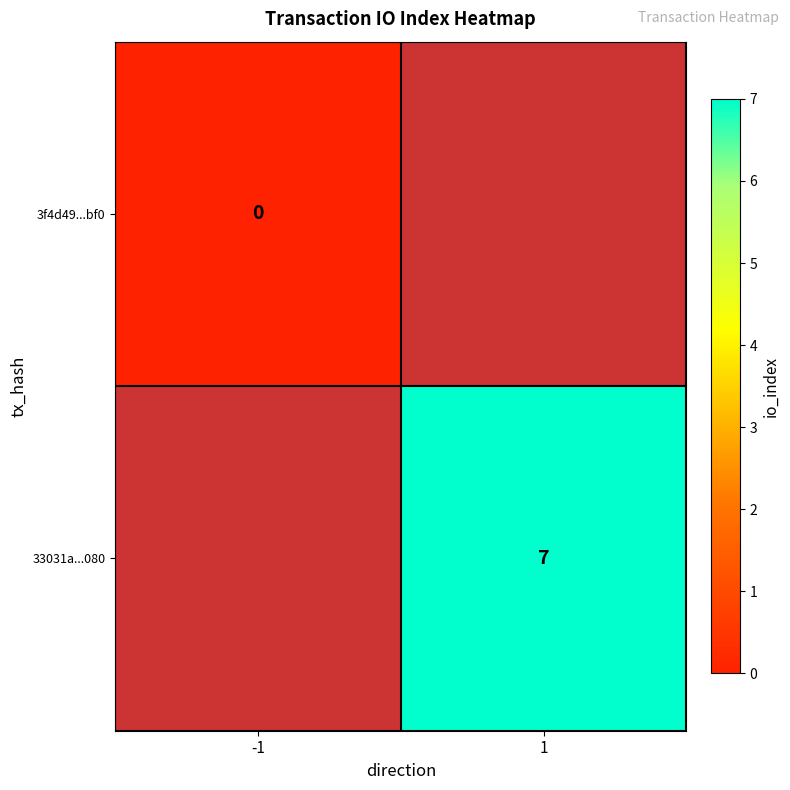

How many categories are shown in the chart?

2